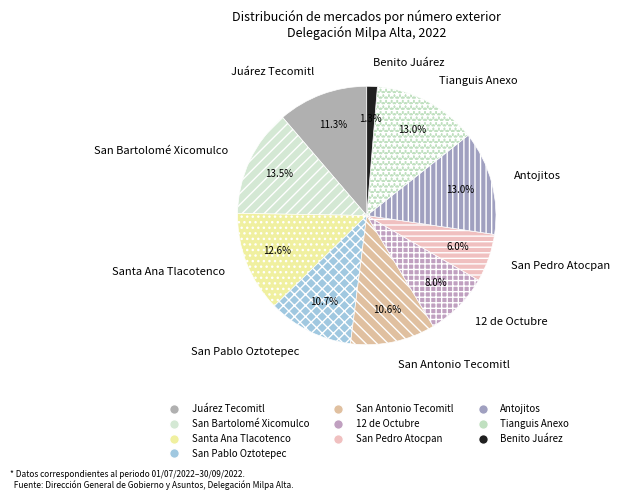

To the nearest percent, what is the combined percentage of Antojitos and Santa Ana Tlacotenco?

26%